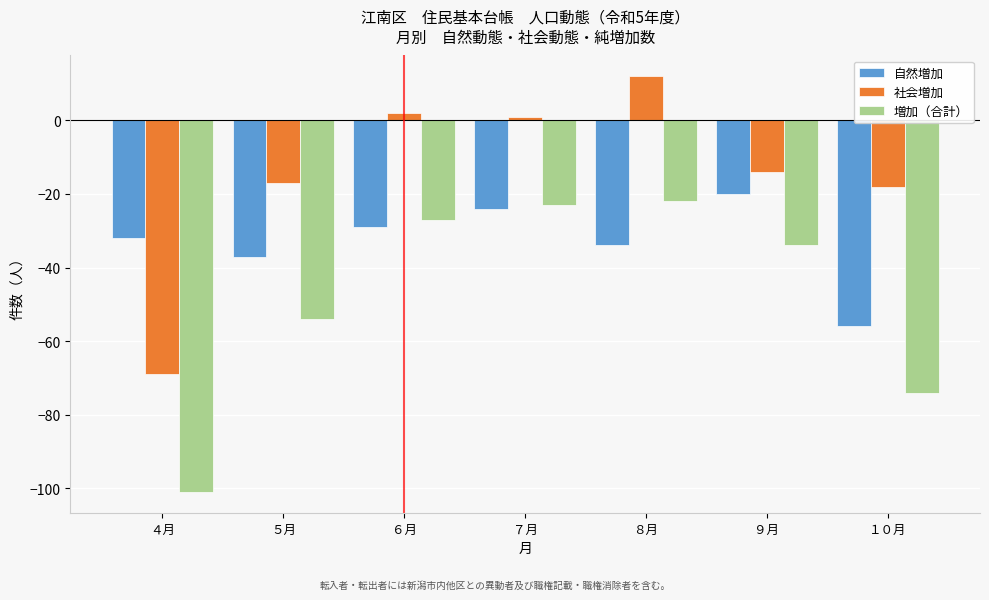

Reading left to right, what are all the values shown in this chart?

自然増加: ４月=-32	５月=-37	６月=-29	７月=-24	８月=-34	９月=-20	１０月=-56
社会増加: ４月=-69	５月=-17	６月=2	７月=1	８月=12	９月=-14	１０月=-18
増加（合計）: ４月=-101	５月=-54	６月=-27	７月=-23	８月=-22	９月=-34	１０月=-74